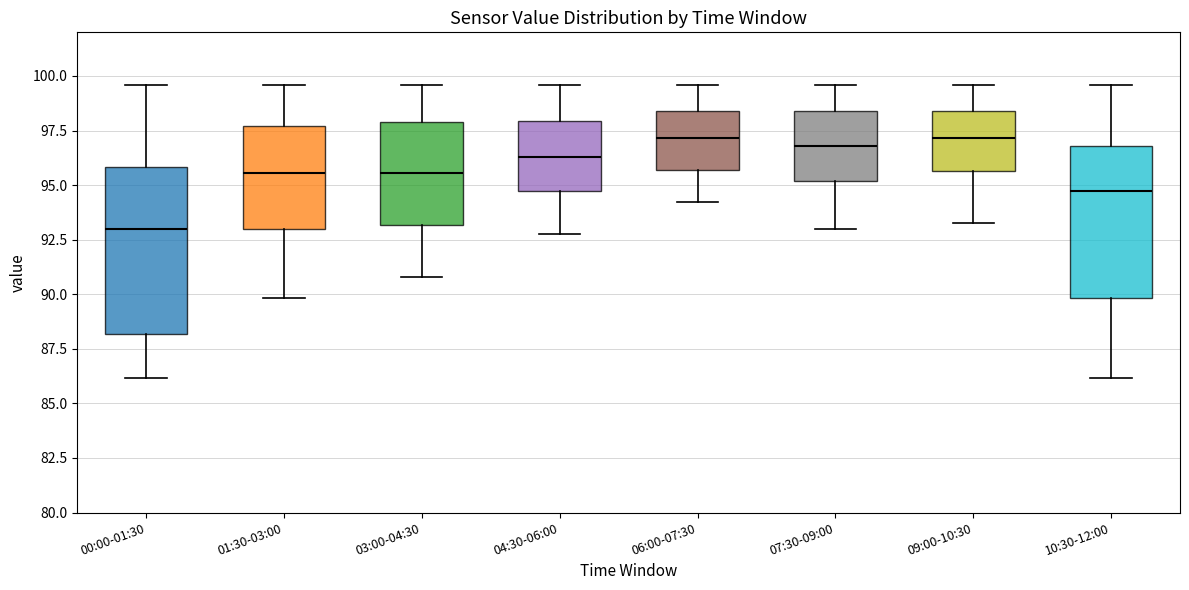

Reading left to right, transcribe this box plot: for each box, give where its median line is, the range the box spans, and where its two whiskers end, as read against the y-axis. The values are not printed on the chart, so give them approximately, as read against the axis.

00:00-01:30: median 93.0, box 88.0 to 96.0, whiskers 86.0 to 99.5
01:30-03:00: median 95.5, box 93.0 to 97.5, whiskers 90.0 to 99.5
03:00-04:30: median 95.5, box 93.0 to 98.0, whiskers 91.0 to 99.5
04:30-06:00: median 96.5, box 94.5 to 98.0, whiskers 93.0 to 99.5
06:00-07:30: median 97.0, box 95.5 to 98.5, whiskers 94.0 to 99.5
07:30-09:00: median 97.0, box 95.0 to 98.5, whiskers 93.0 to 99.5
09:00-10:30: median 97.0, box 95.5 to 98.5, whiskers 93.5 to 99.5
10:30-12:00: median 94.5, box 90.0 to 97.0, whiskers 86.0 to 99.5